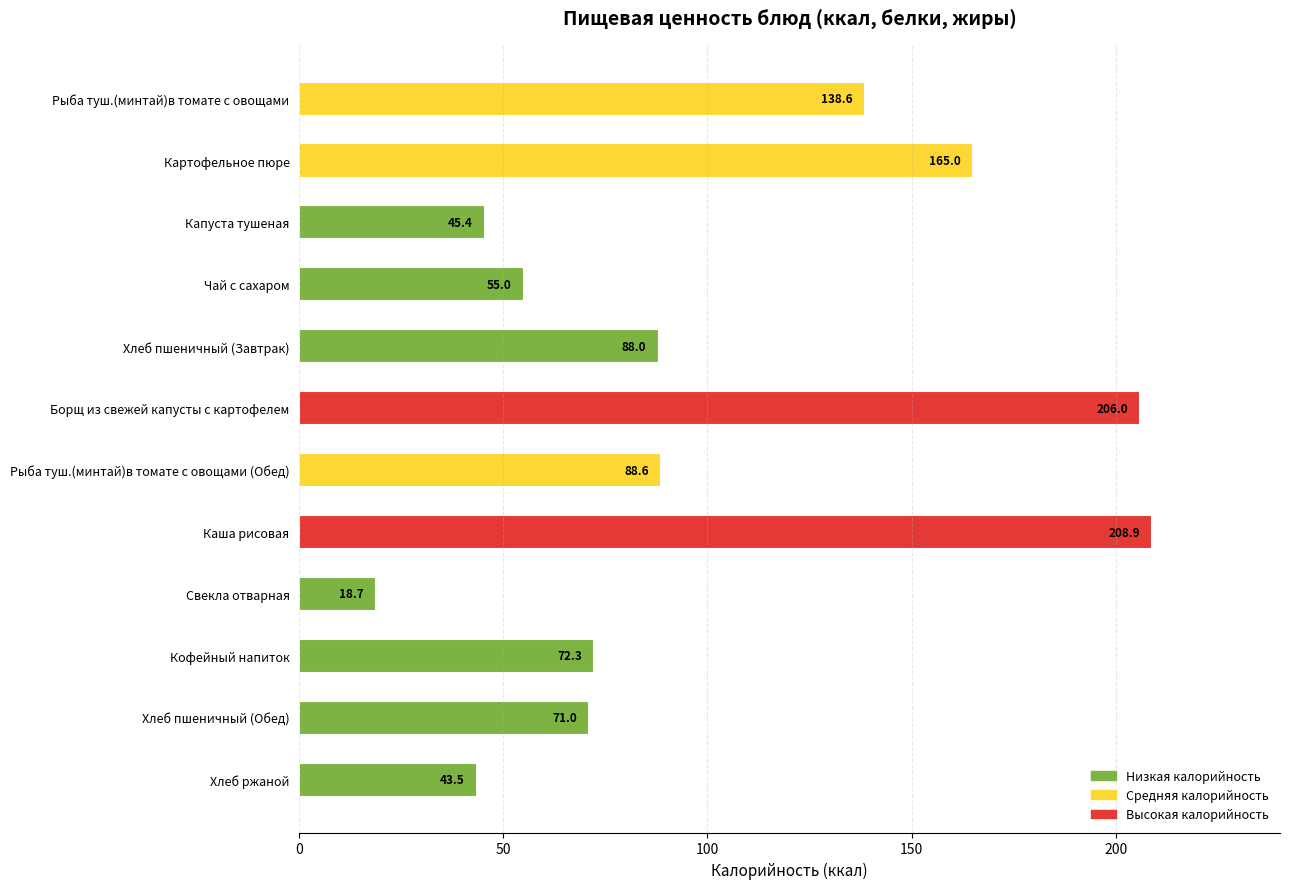

The chart shows a value of 64.4 at Картофельное пюре. True or false?

False